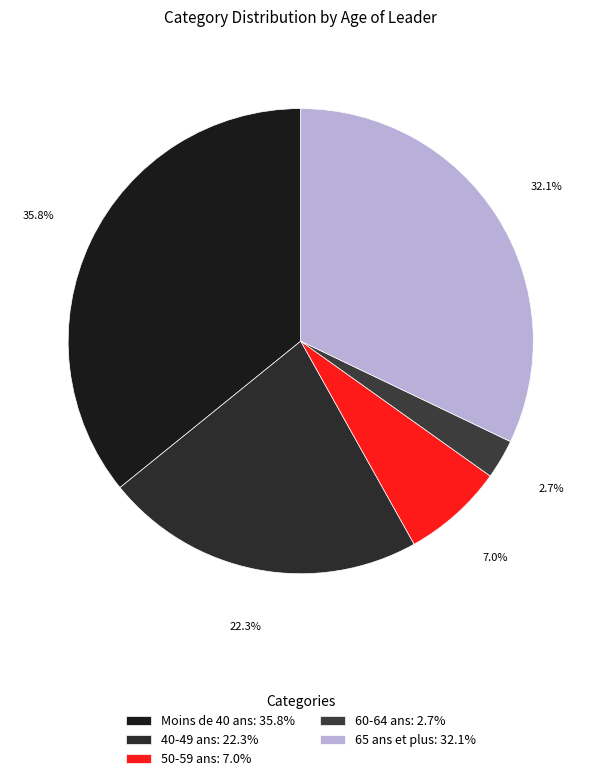

Is Moins de 40 ans the majority of the pie?

No